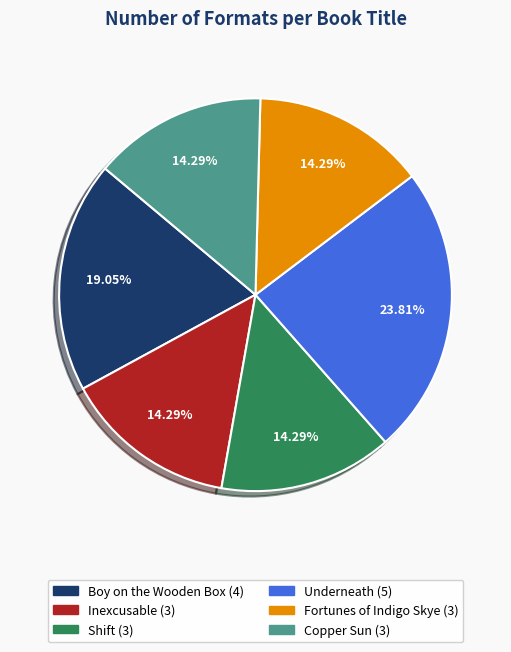

What is the total percentage of Fortunes of Indigo Skye and Underneath?

38.1%